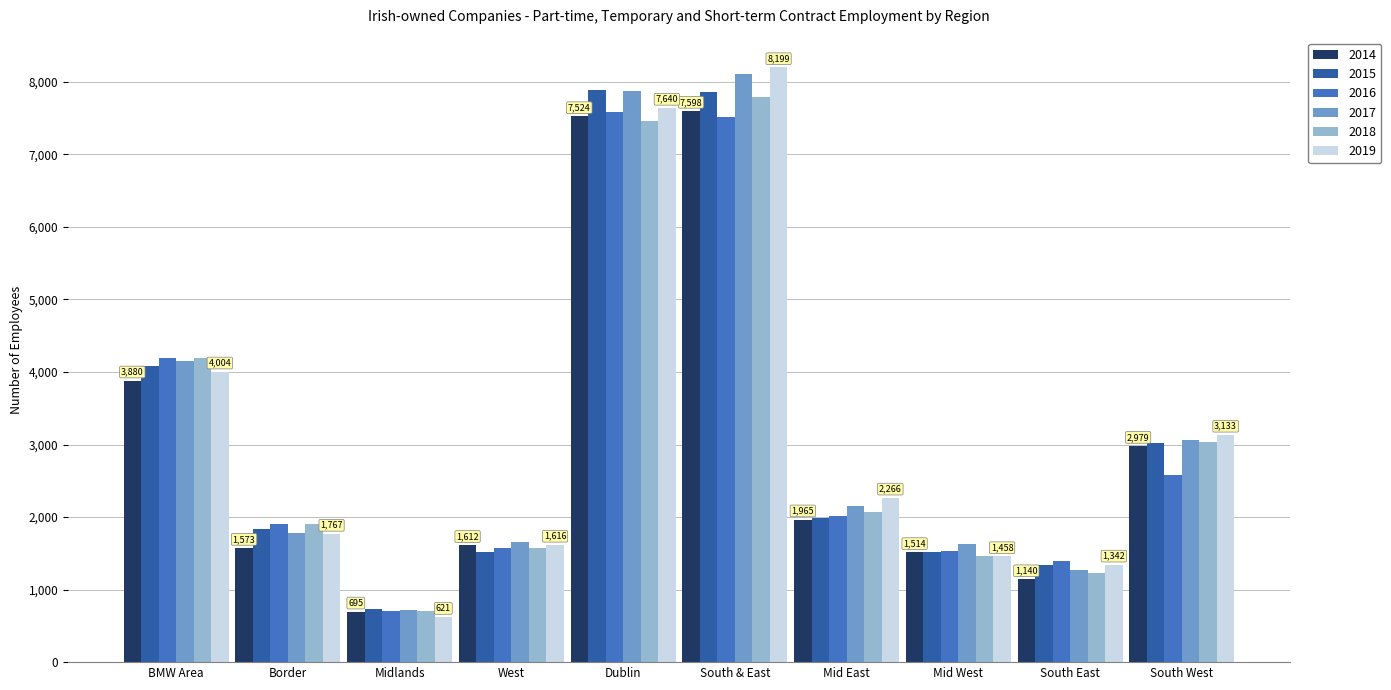

Is the value of 2014 at South East greater than the value of 2019 at Midlands?

Yes